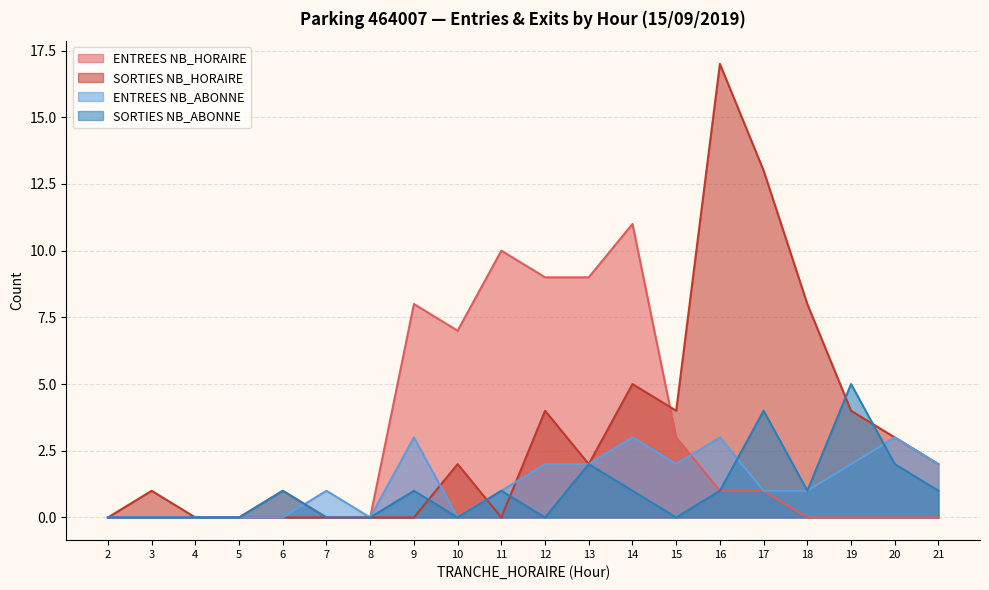

Which series has the widest spread of values?

SORTIES NB_HORAIRE